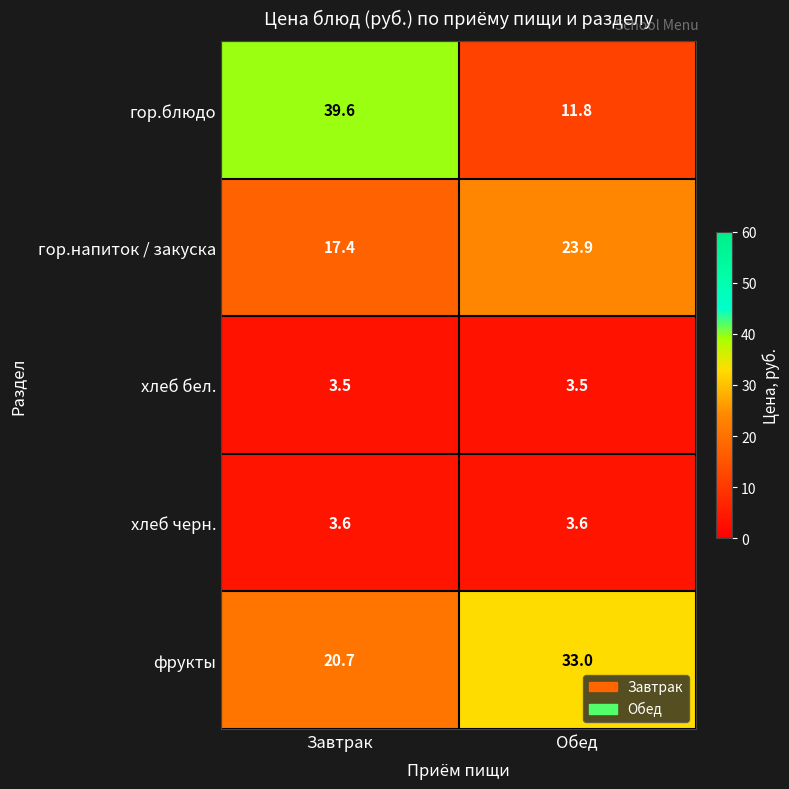

What is the smallest value displayed?

3.5